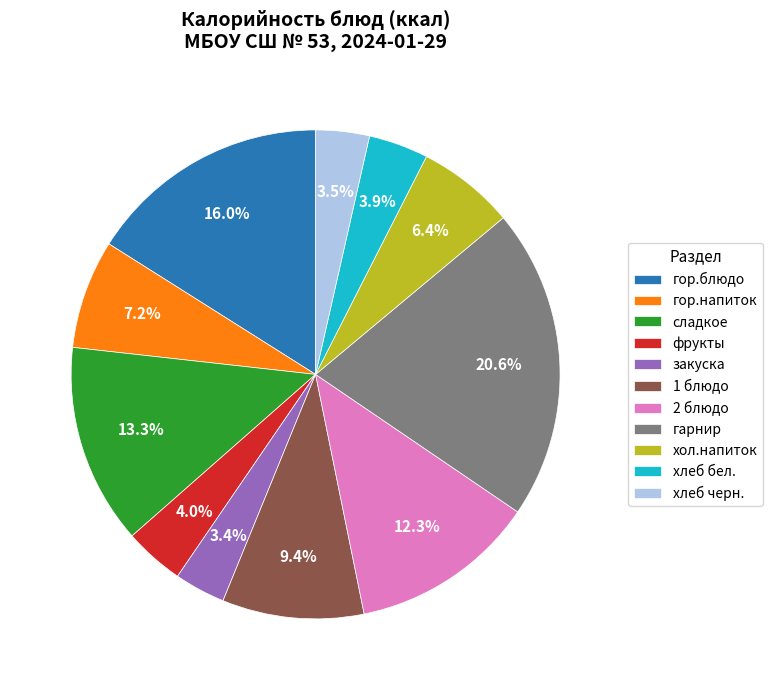

Count the number of slices in the pie.

11